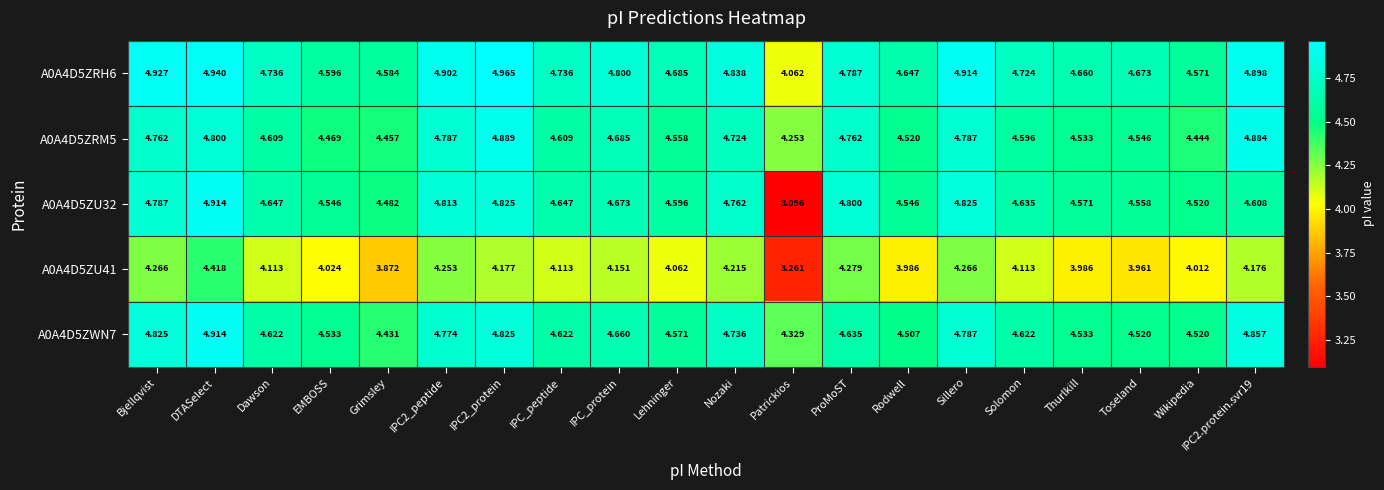

Which label corresponds to the smallest value in the chart?

Patrickios